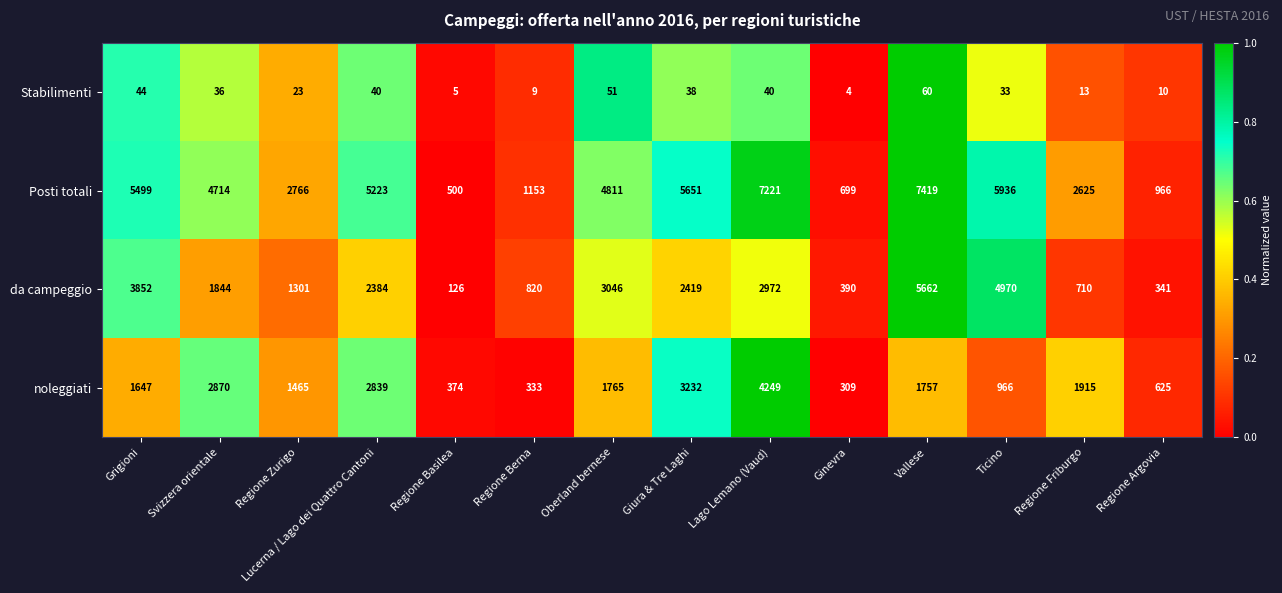

Rank the categories by noleggiati value from highest to lowest.

Lago Lemano (Vaud), Giura & Tre Laghi, Svizzera orientale, Lucerna / Lago dei Quattro Cantoni, Regione Friburgo, Oberland bernese, Vallese, Grigioni, Regione Zurigo, Ticino, Regione Argovia, Regione Basilea, Regione Berna, Ginevra